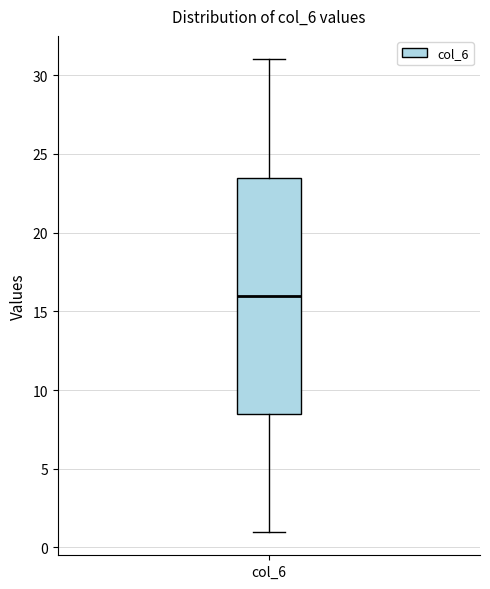

Read this box plot against the y-axis: the position of the median line, the range covered by the box, and the ends of both whiskers. The values are not printed on the chart, so give them approximately, as read against the axis.

median 16.0, box 8.5 to 23.5, whiskers 1.0 to 31.0